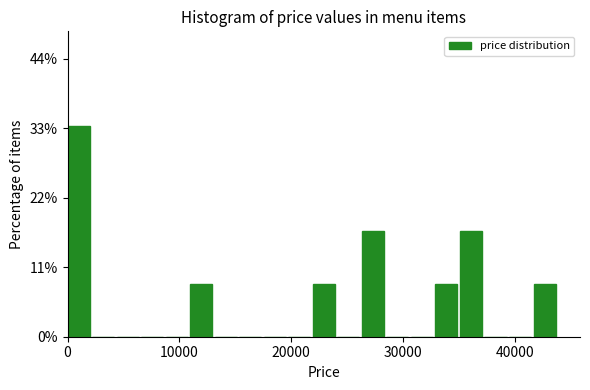

Read against the x-axis, roughly where is the centre of the tallest bar?

1000